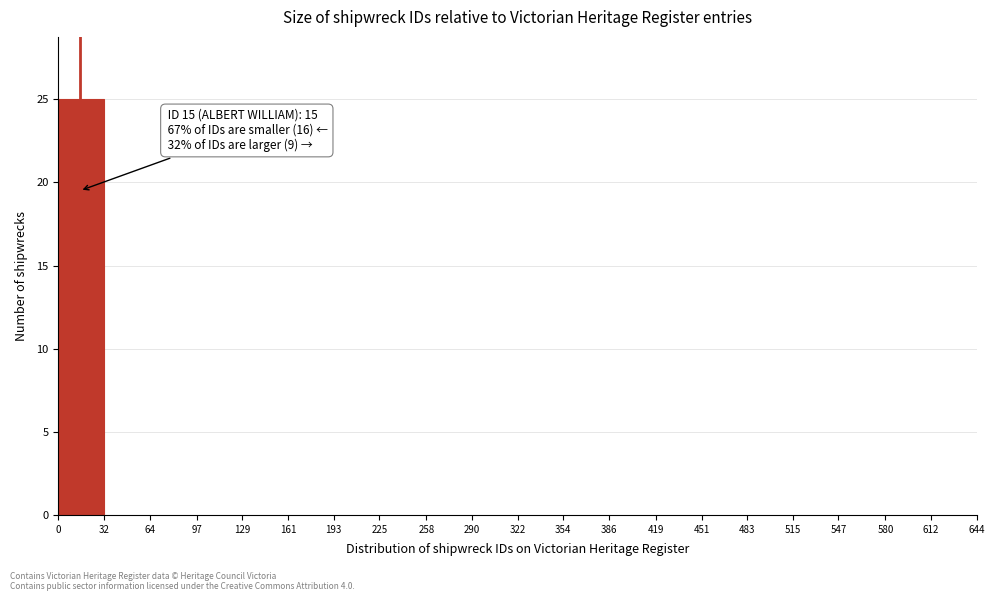

Over which range of the x-axis is the bar tallest?

0 to 32